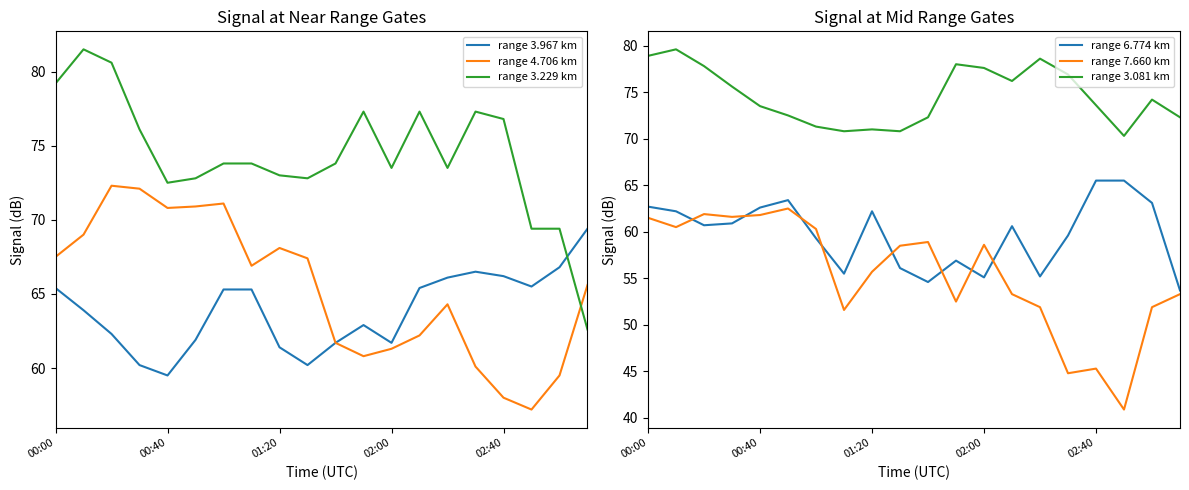

At which label does range 3.967 km first exceed 65?

00:00